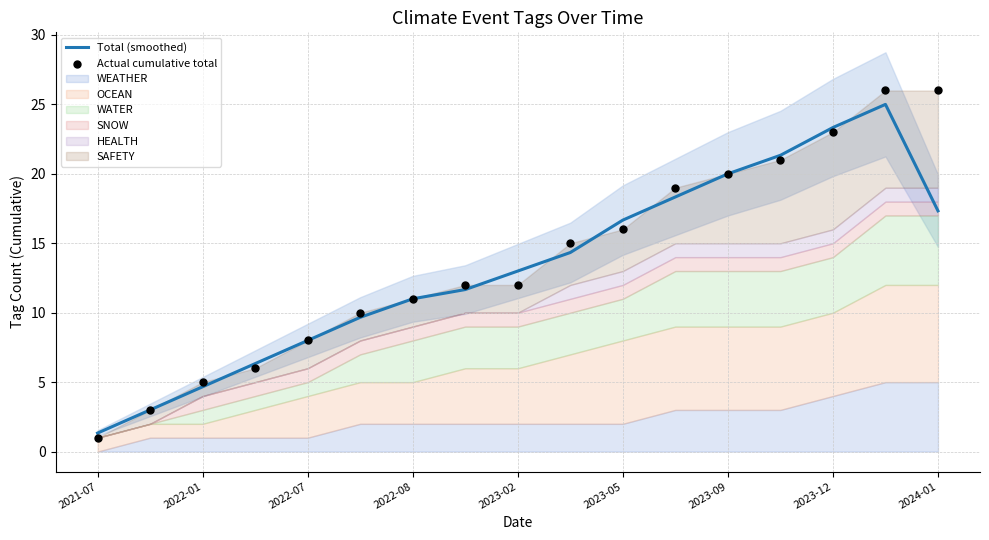

The Total (smoothed) series shows 3.3 at 2022-07. True or false?

False